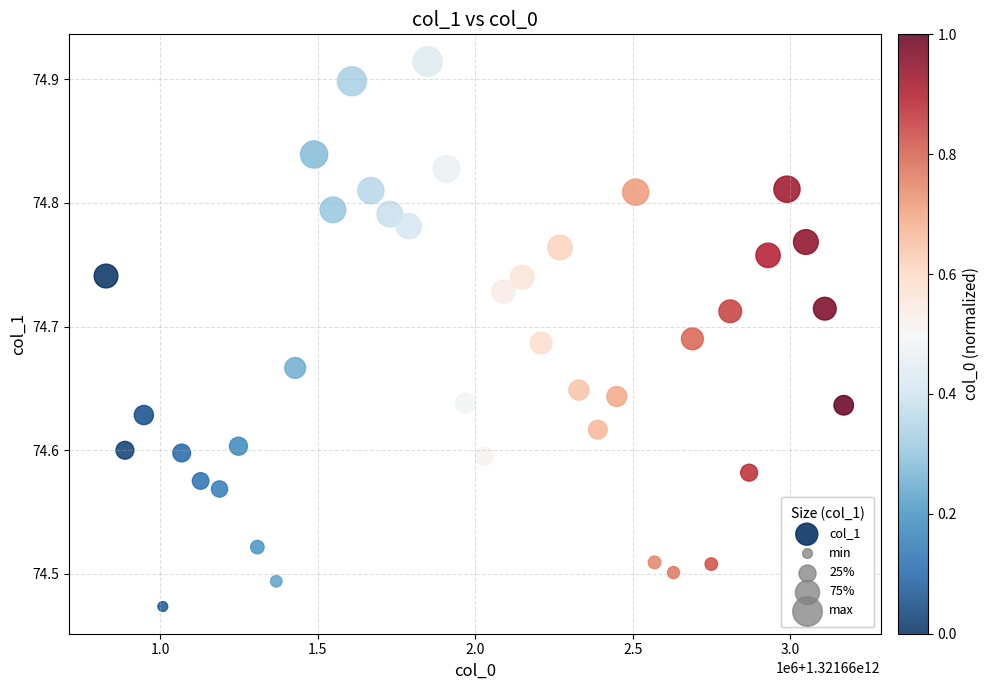

What is the range of X values (max minus min)?

2340000.0